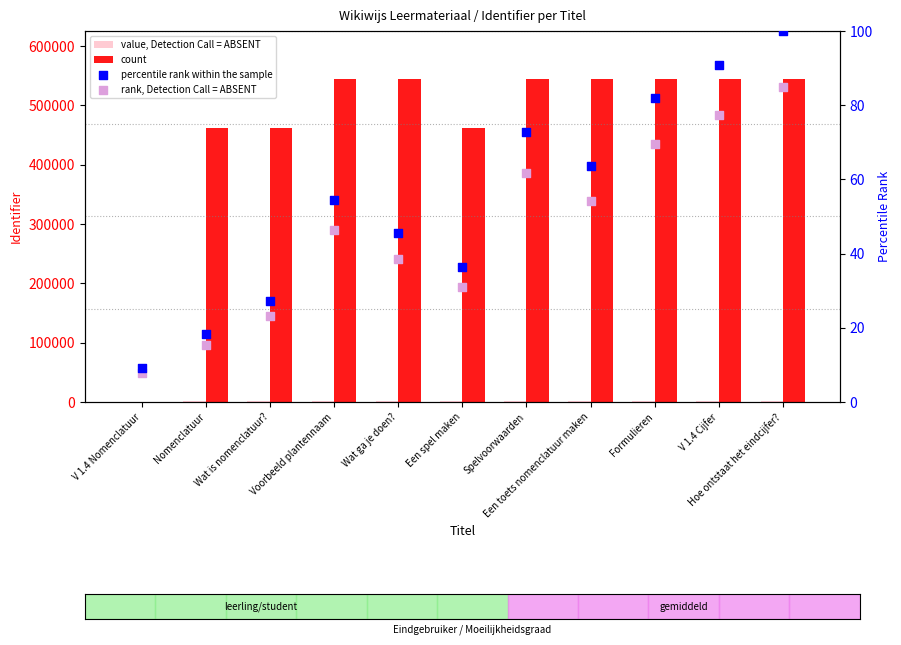

Which series has the widest spread of Y values?

count